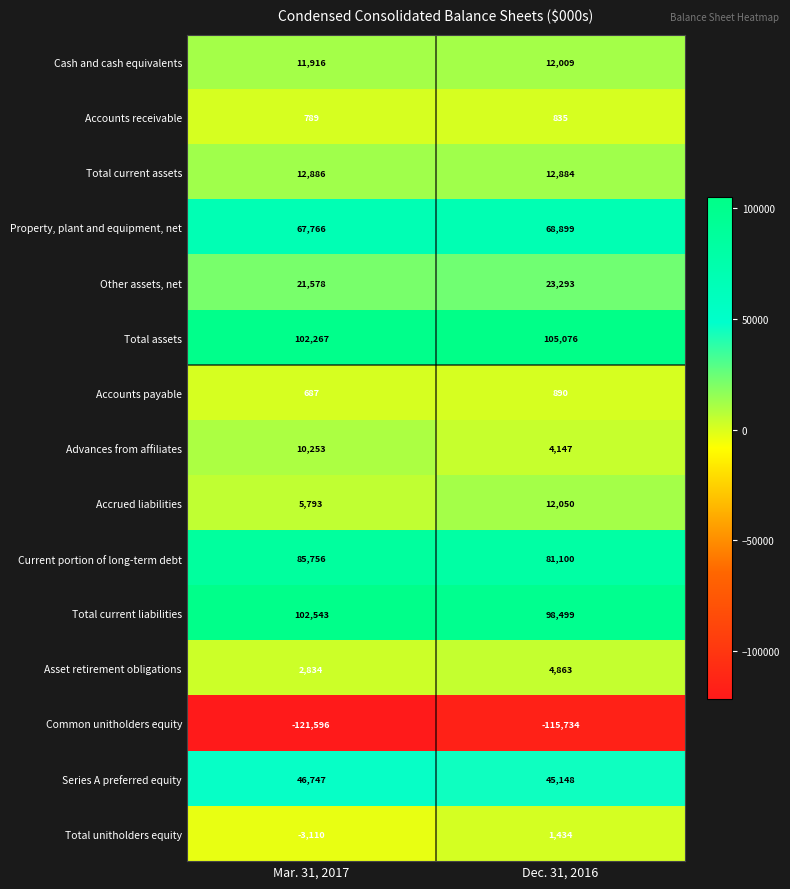

Rank the series at Dec. 31, 2016 from lowest to highest value.

Common unitholders equity, Accounts receivable, Accounts payable, Total unitholders equity, Advances from affiliates, Asset retirement obligations, Cash and cash equivalents, Accrued liabilities, Total current assets, Other assets, net, Series A preferred equity, Property, plant and equipment, net, Current portion of long-term debt, Total current liabilities, Total assets